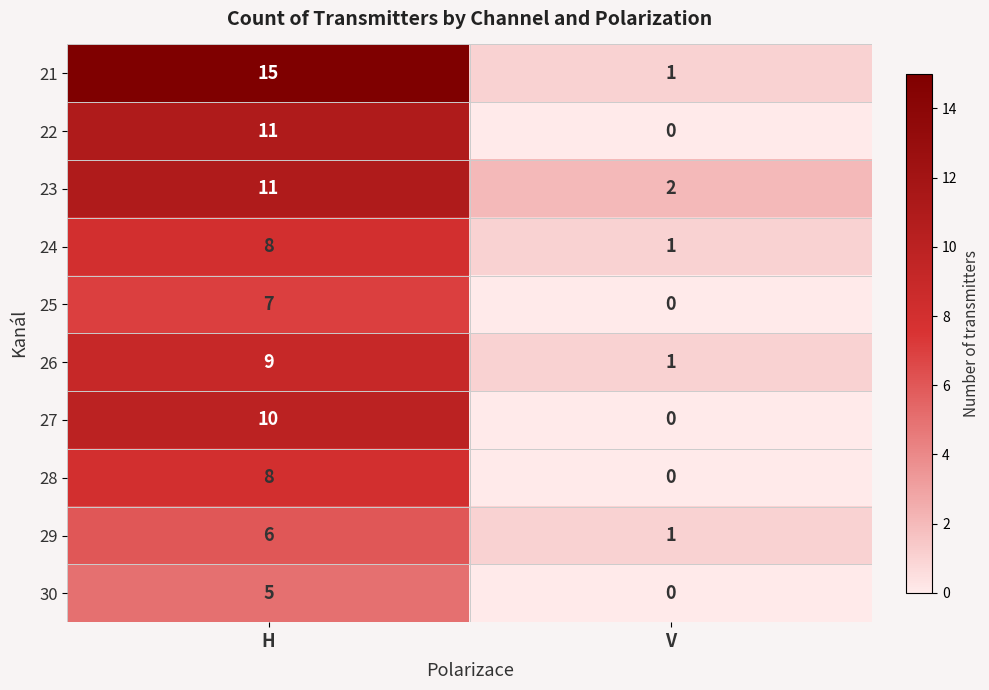

True or false: 21 has a value of 24 at H.

False